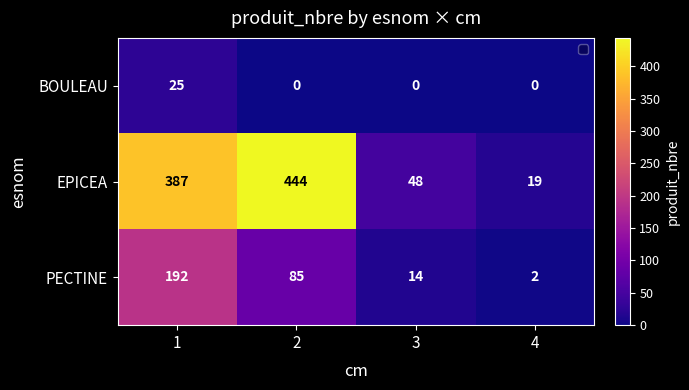

What is the difference between the BOULEAU values at 1 and 2?

25